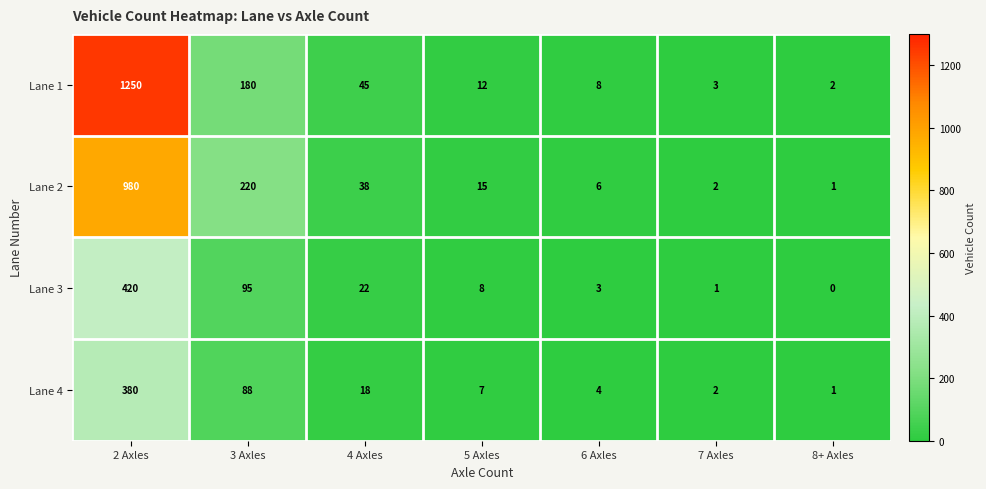

At which label is Lane 2 closest to 490?

3 Axles